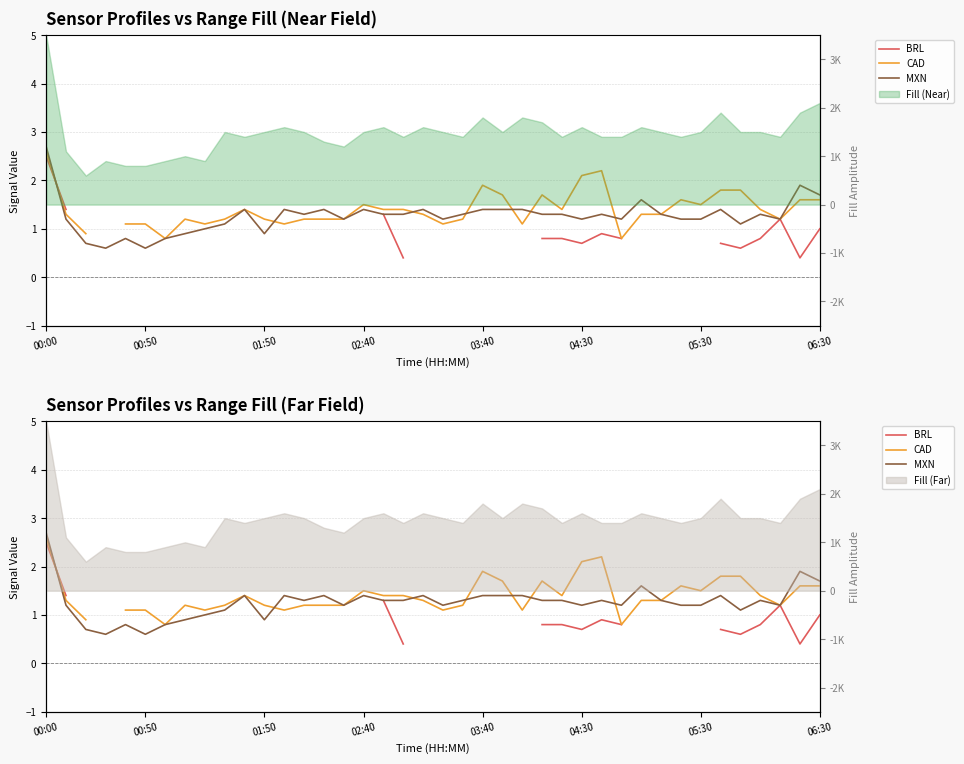

How many categories are shown in the chart?

40